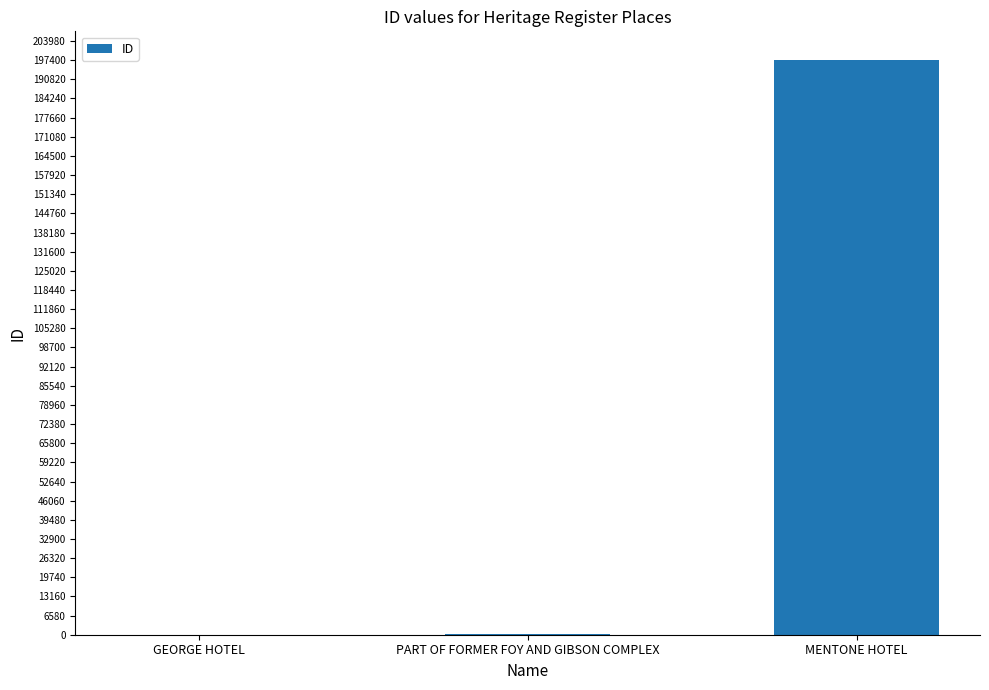

Count the number of data series in this chart.

1